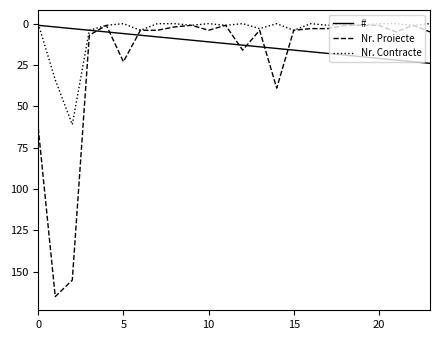

Which series has the largest total across all categories?

Nr. Proiecte